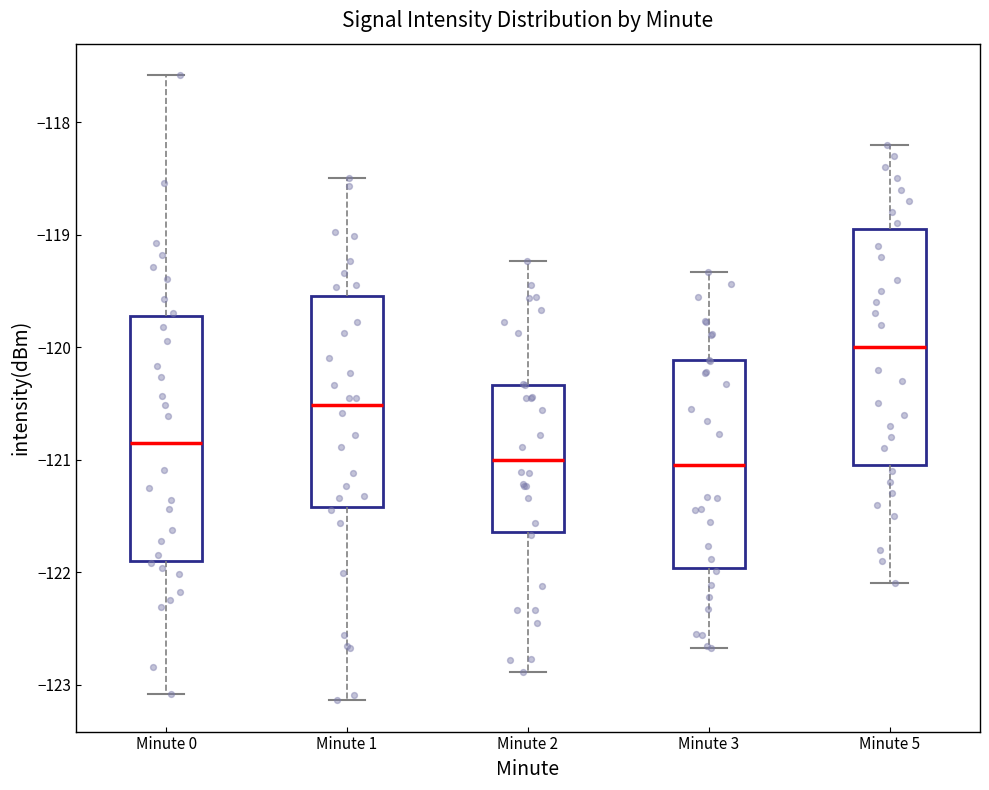

Reading left to right, transcribe this box plot: for each box, give where its median line is, the range the box spans, and where its two whiskers end, as read against the y-axis. The values are not printed on the chart, so give them approximately, as read against the axis.

Minute 0: median -120.9, box -121.9 to -119.7, whiskers -123.1 to -117.6
Minute 1: median -120.5, box -121.4 to -119.5, whiskers -123.1 to -118.5
Minute 2: median -121.0, box -121.6 to -120.3, whiskers -122.9 to -119.2
Minute 3: median -121.0, box -122.0 to -120.1, whiskers -122.7 to -119.3
Minute 5: median -120.0, box -121.0 to -118.9, whiskers -122.1 to -118.2